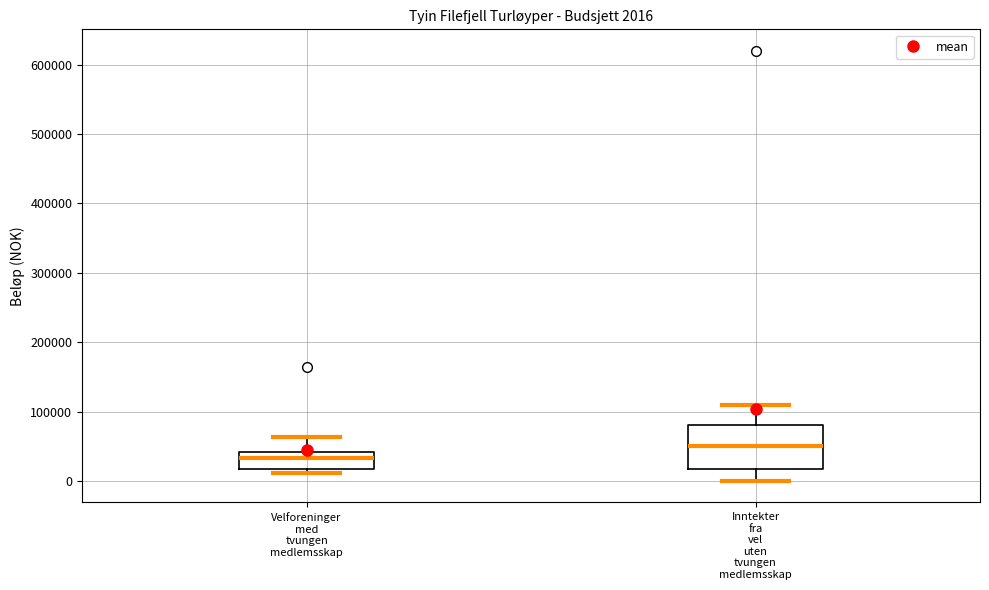

Which box's median line is the lowest?

Velforeninger med tvungen medlemsskap